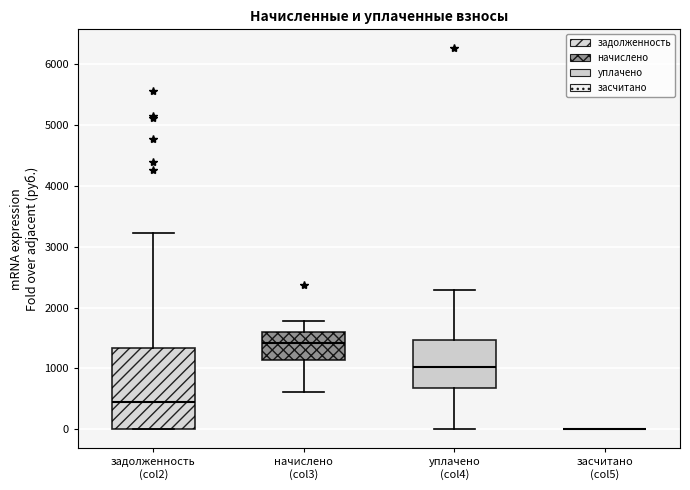

Reading left to right, transcribe this box plot: for each box, give where its median line is, the range the box spans, and where its two whiskers end, as read against the y-axis. The values are not printed on the chart, so give them approximately, as read against the axis.

задолженность (col2): median 500, box 0 to 1300, whiskers 0 to 3200
начислено (col3): median 1400, box 1100 to 1600, whiskers 600 to 1800
уплачено (col4): median 1000, box 700 to 1500, whiskers 0 to 2300
засчитано (col5): box collapsed to a line at 0, whiskers 0 to 0